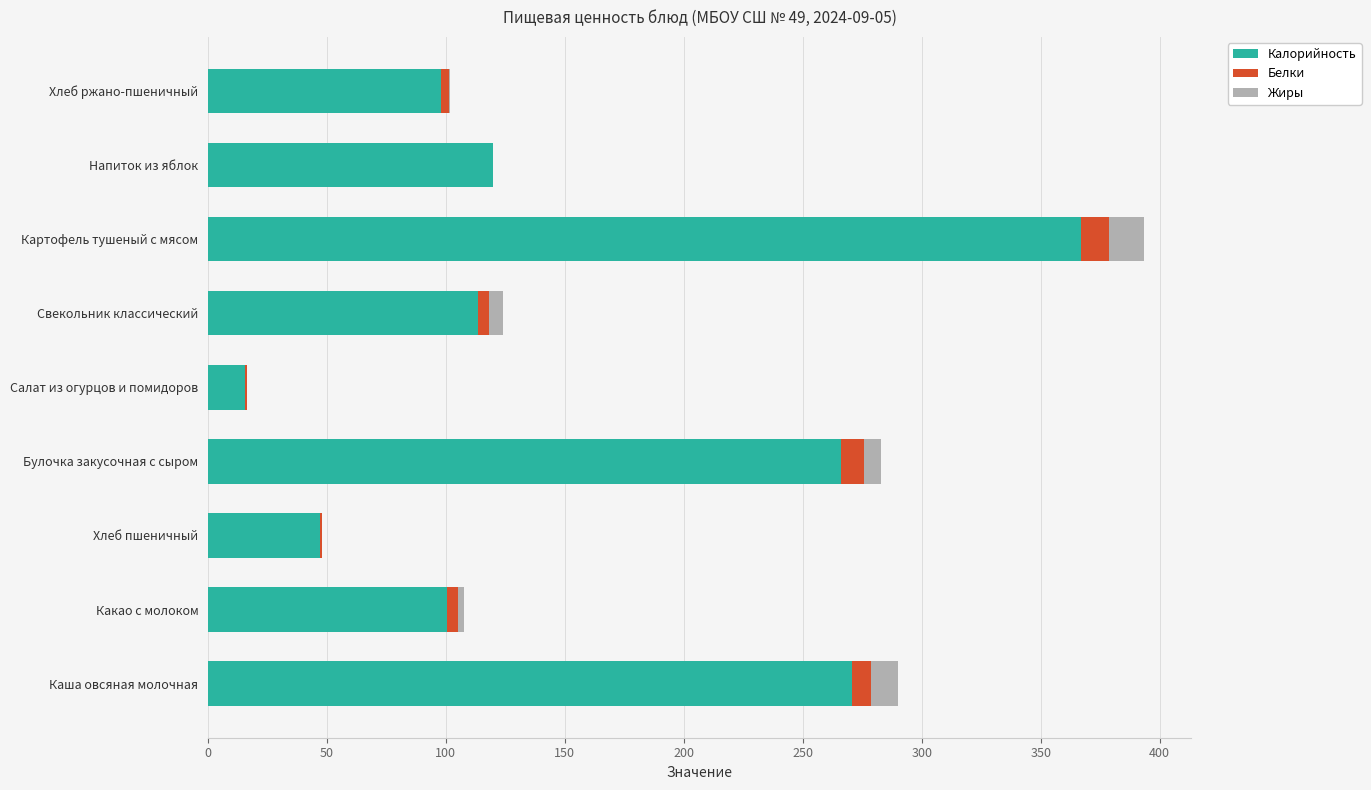

What is the maximum value for Калорийность?

366.8